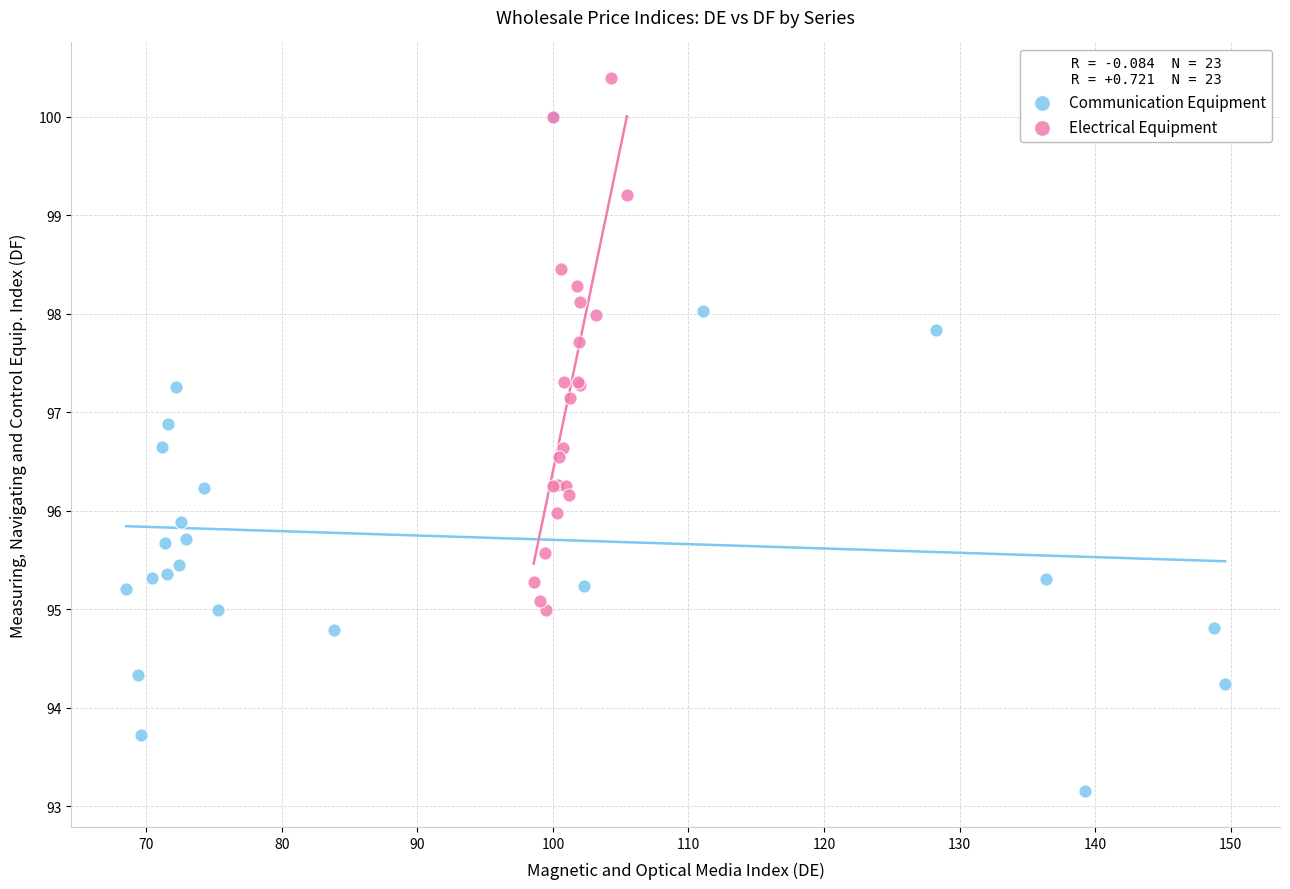

Which series reaches the maximum Y coordinate?

Electrical Equipment